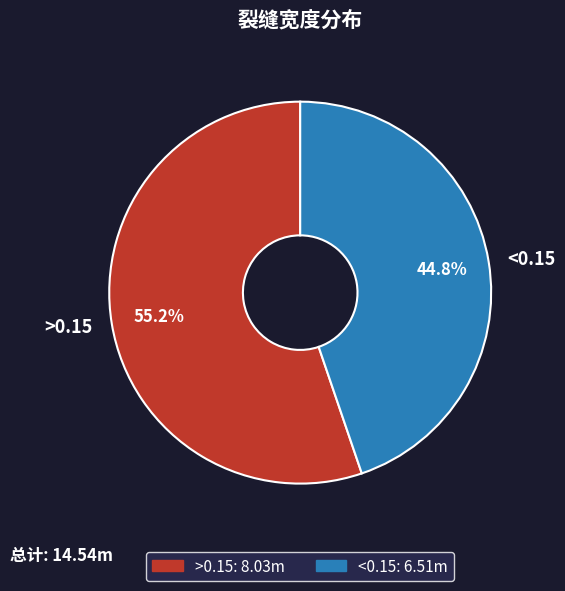

Combined, do >0.15 and <0.15 account for over 50%?

Yes